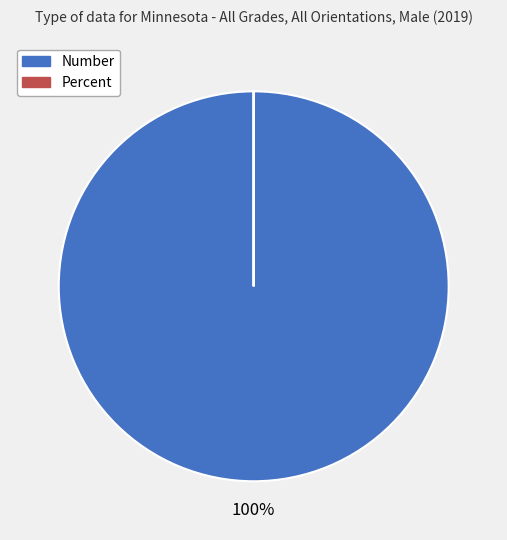

To the nearest percent, what is the difference between the largest and smallest slice percentages?

100%